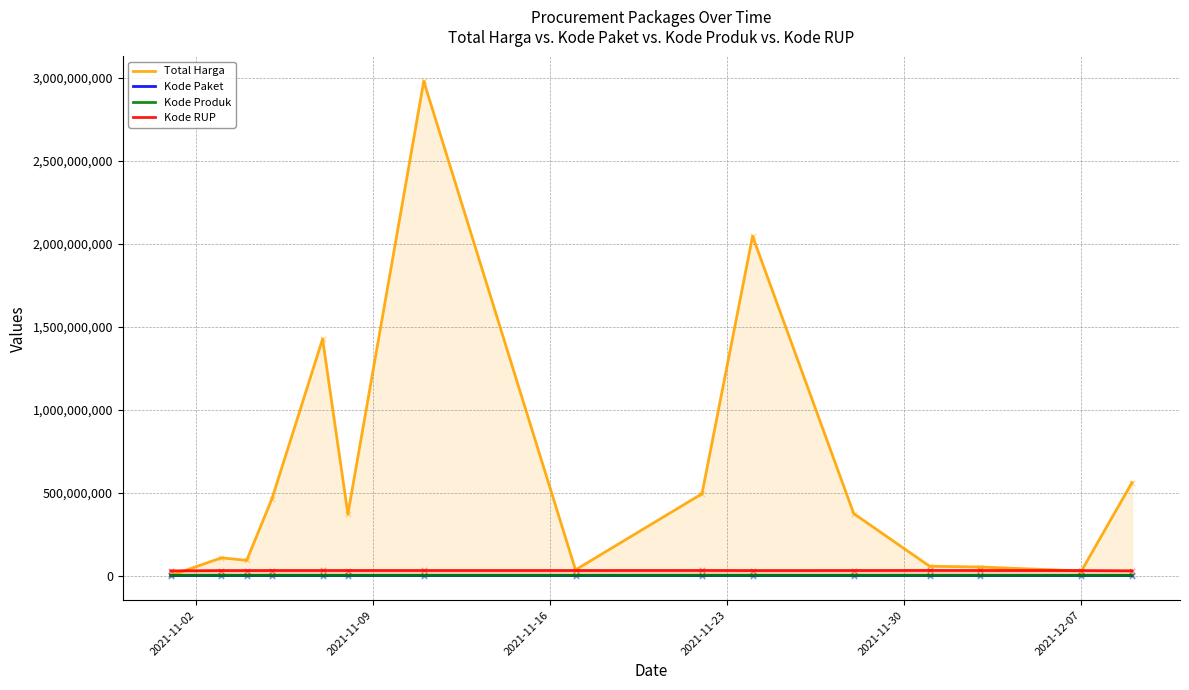

Which series contains the lowest Y value?

Kode Paket